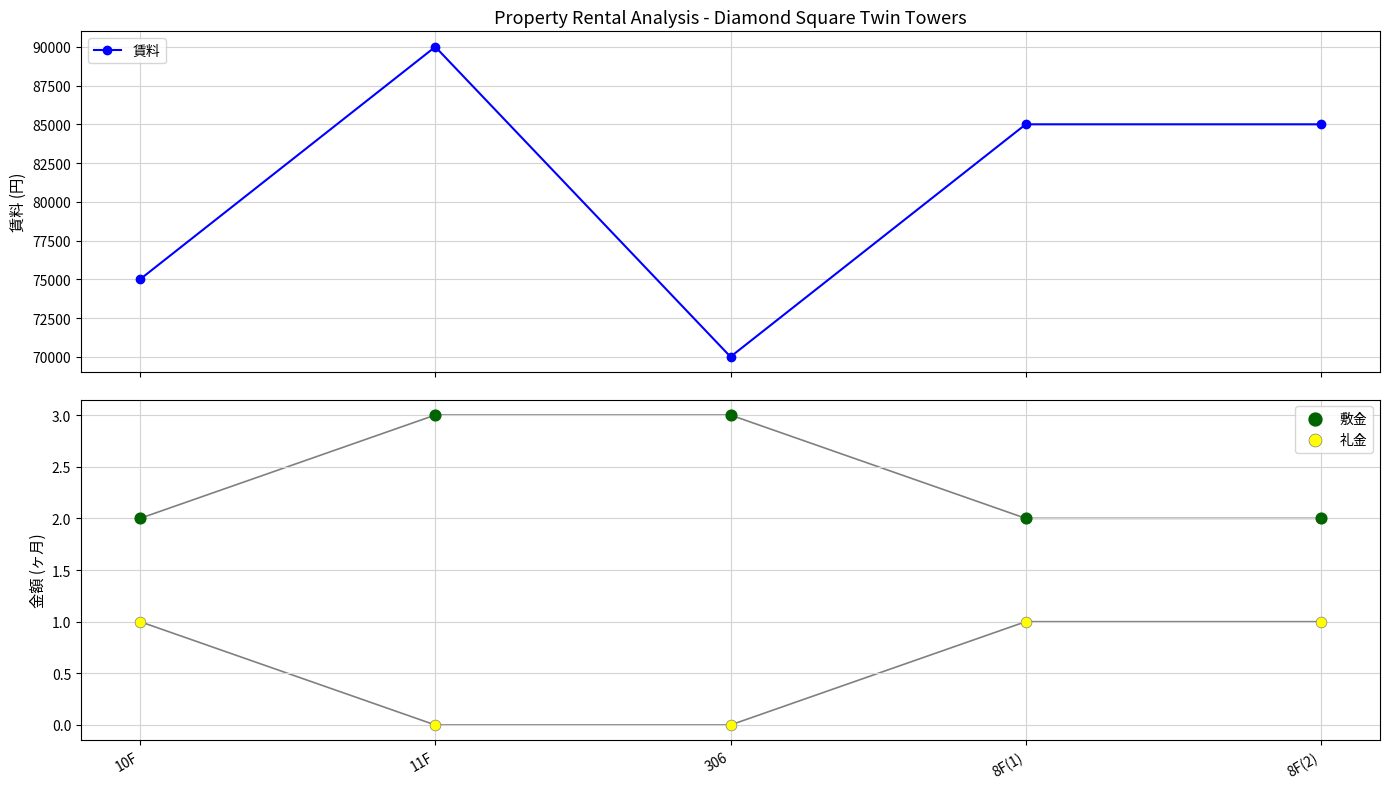

What are all the series names shown in the legend?

賃料, 敷金, 礼金